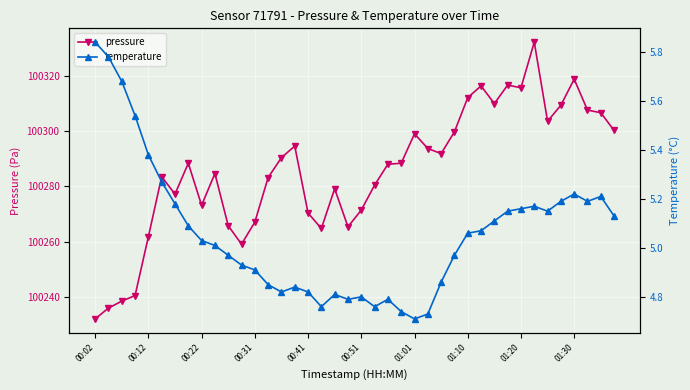

True or false: pressure has more than 0 interior local peaks.

True